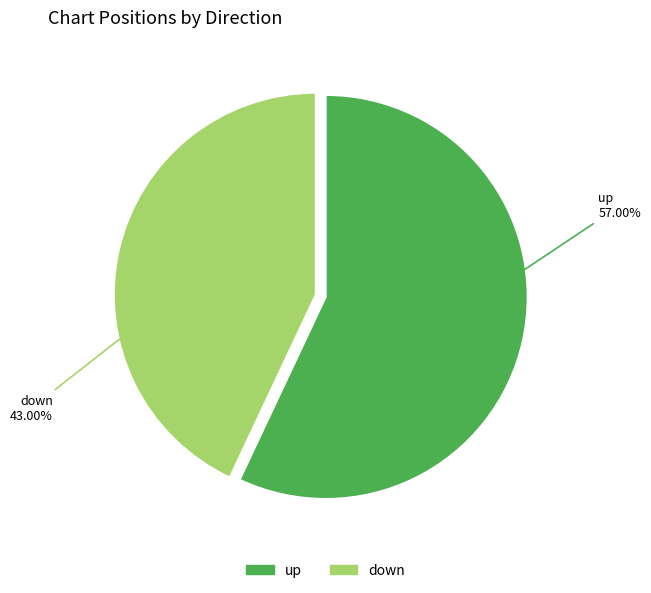

Which has a higher value, up or down?

up